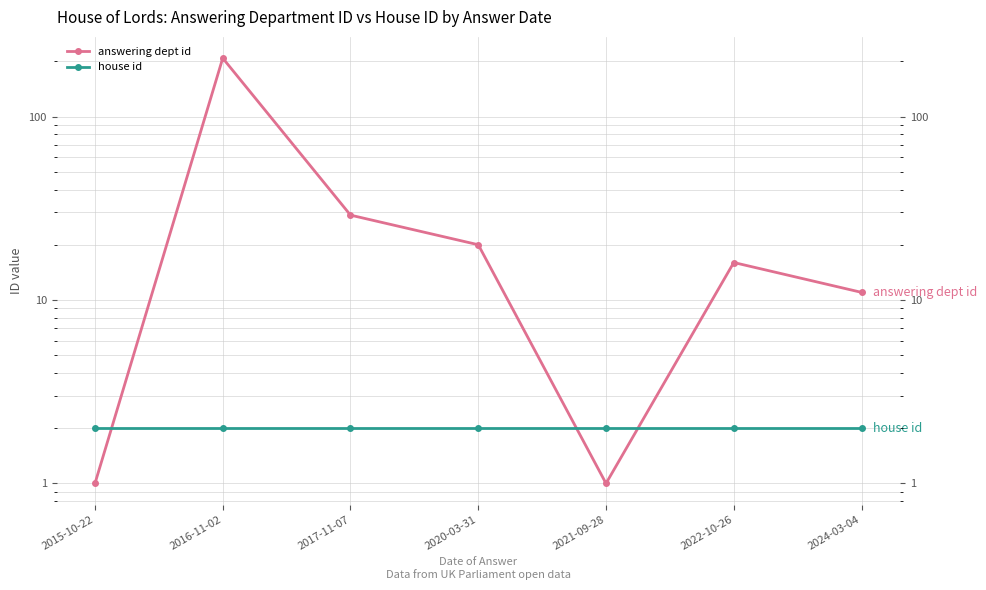

Which series has the widest spread of values?

answering dept id